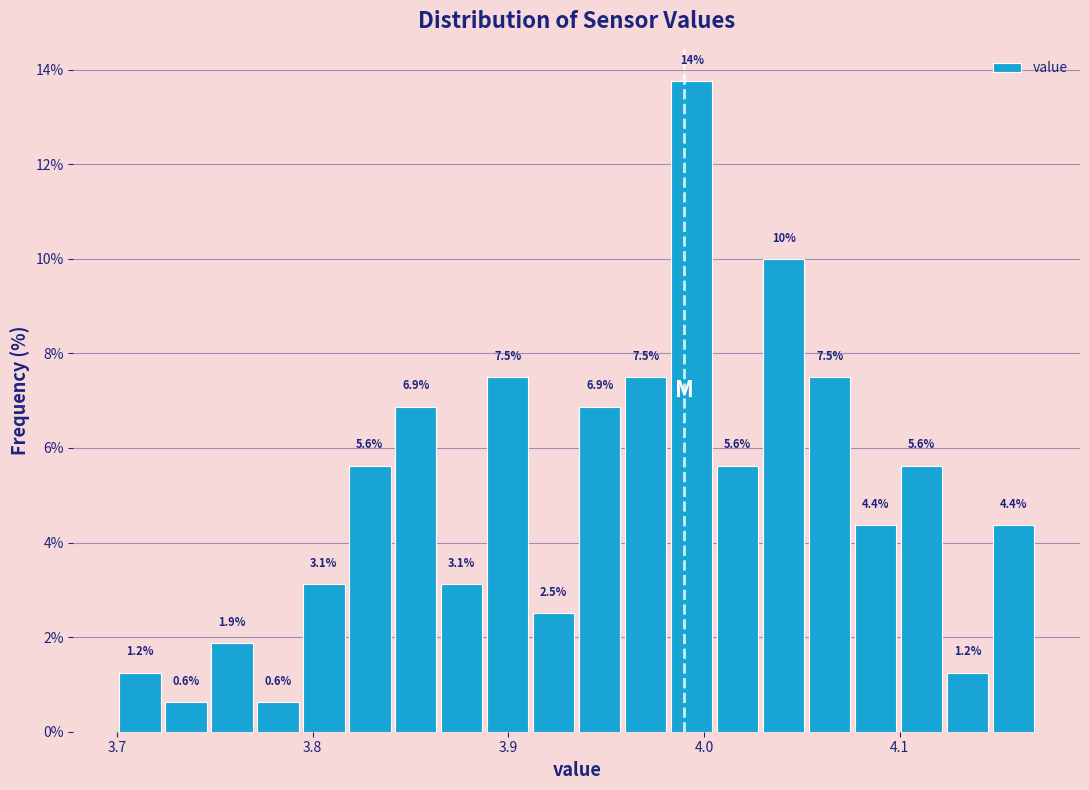

Read against the x-axis, roughly where is the centre of the tallest bar?

3.99